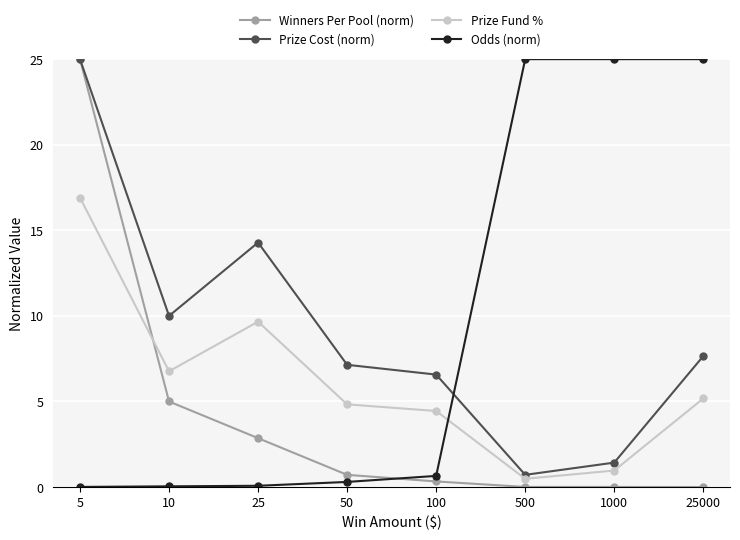

What is the difference between the maximum and second lowest values in the Odds (norm) series?

25.0